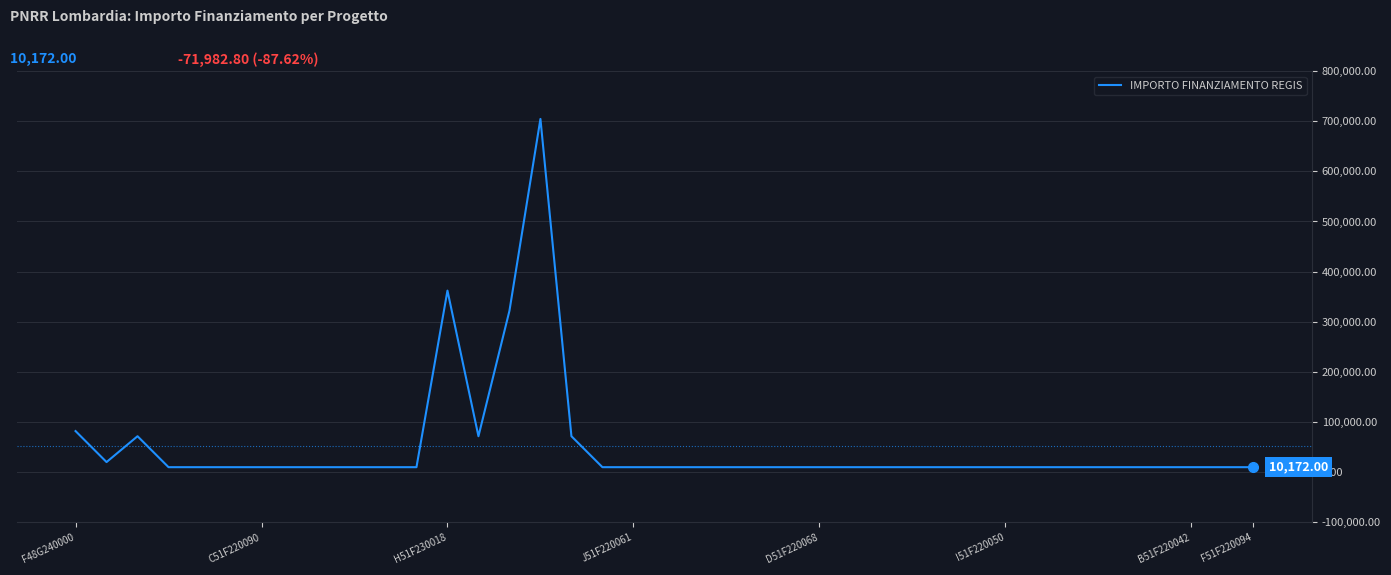

How many lines are shown in the chart?

1